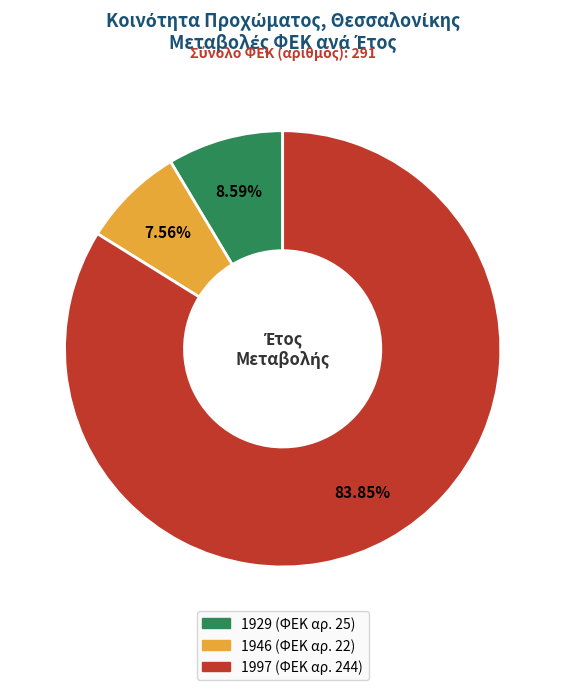

What is the largest slice in the pie chart?

1997